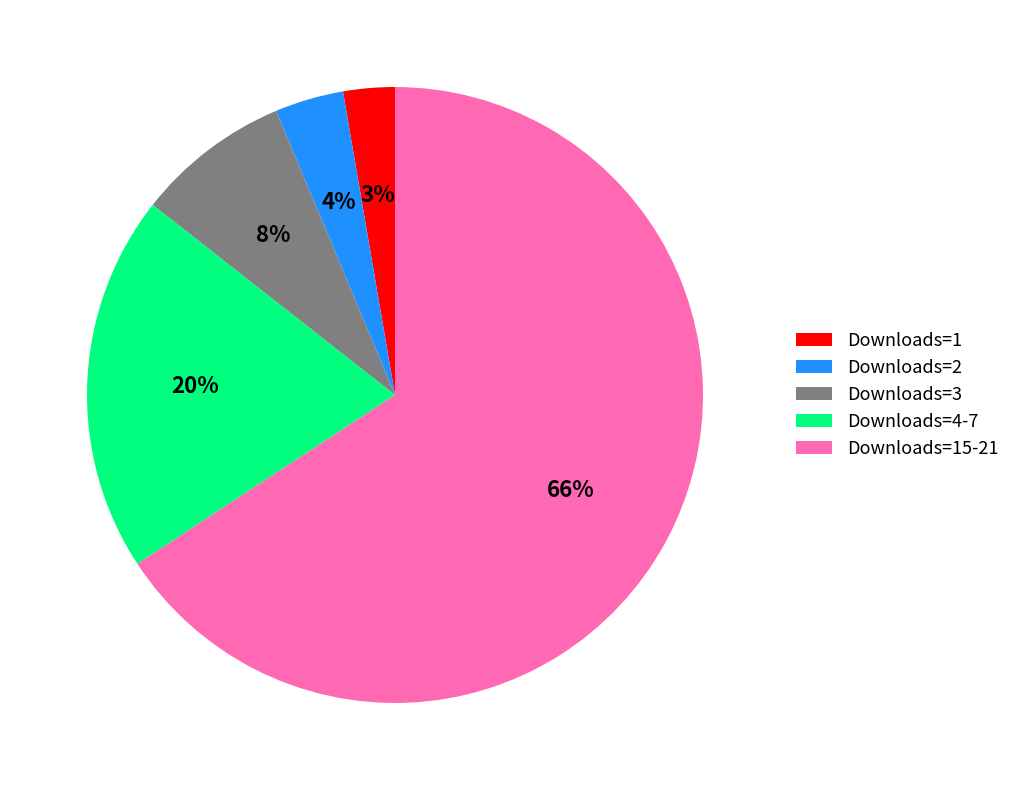

Which slice is the smallest?

Downloads=1